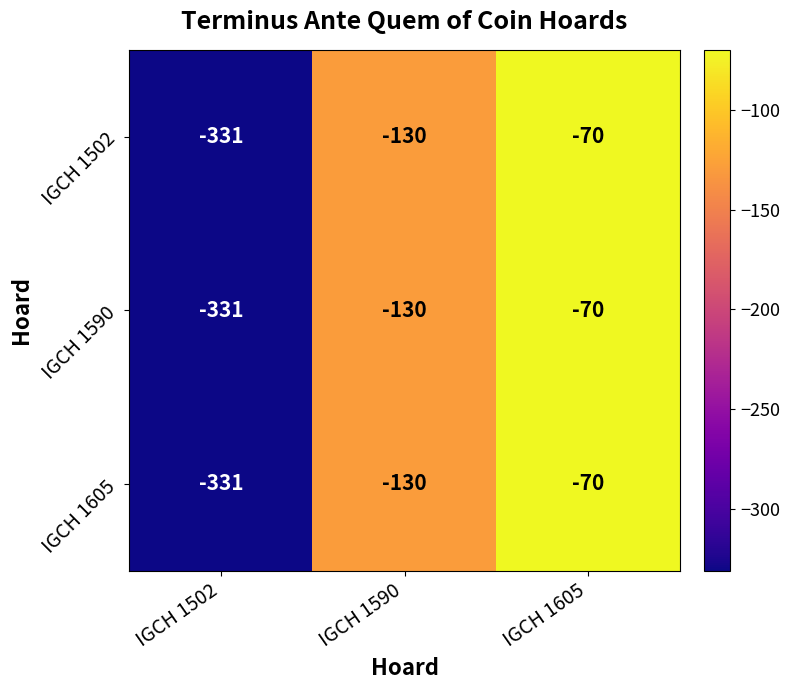

List the labels in order of IGCH 1605 value, largest first.

IGCH 1605, IGCH 1590, IGCH 1502